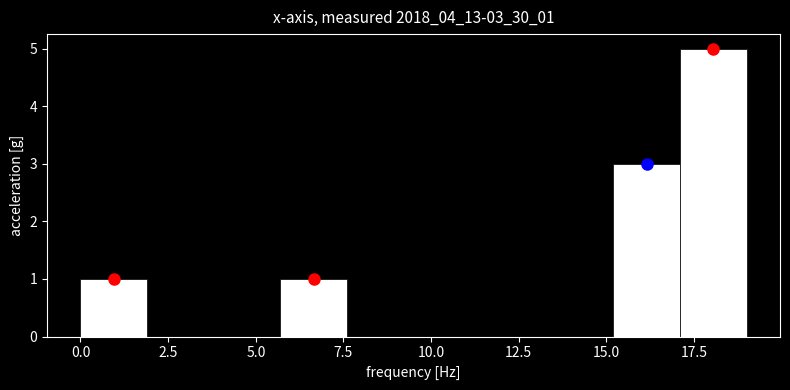

Read against the x-axis, roughly where is the centre of the tallest bar?

18.0